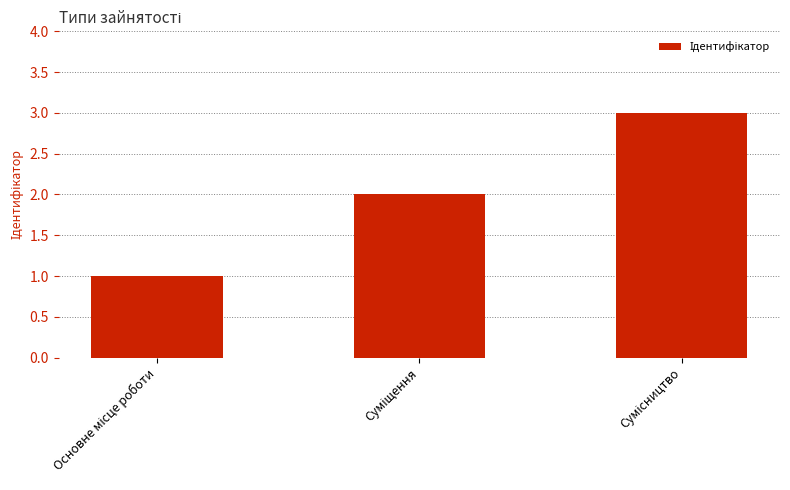

Count the number of data series in this chart.

1